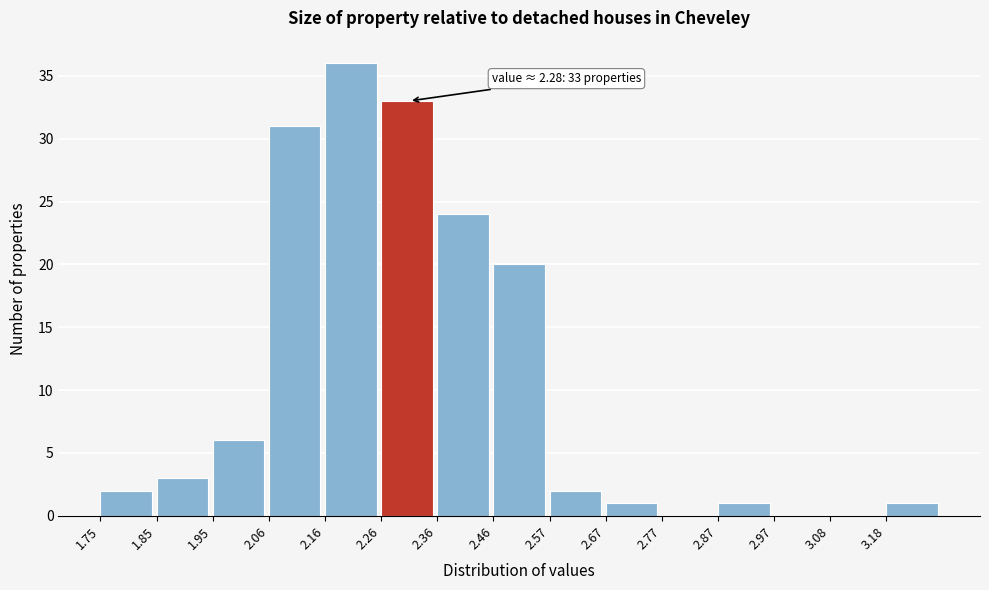

Which range on the x-axis has the tallest bar?

2.158 to 2.260